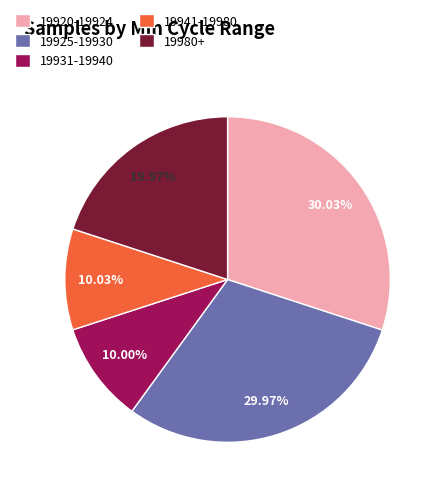

Does any single category account for the majority?

No